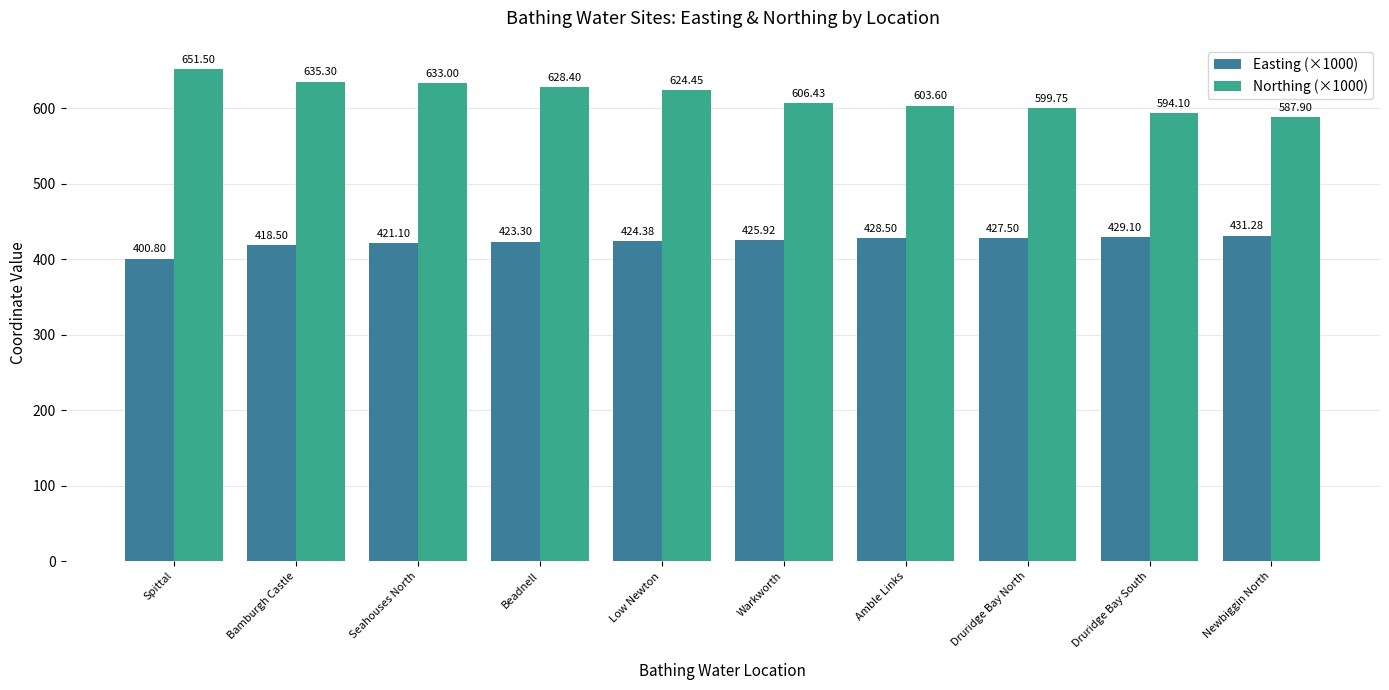

Rank the categories by Easting (×1000) value from lowest to highest.

Spittal, Bamburgh Castle, Seahouses North, Beadnell, Low Newton, Warkworth, Druridge Bay North, Amble Links, Druridge Bay South, Newbiggin North